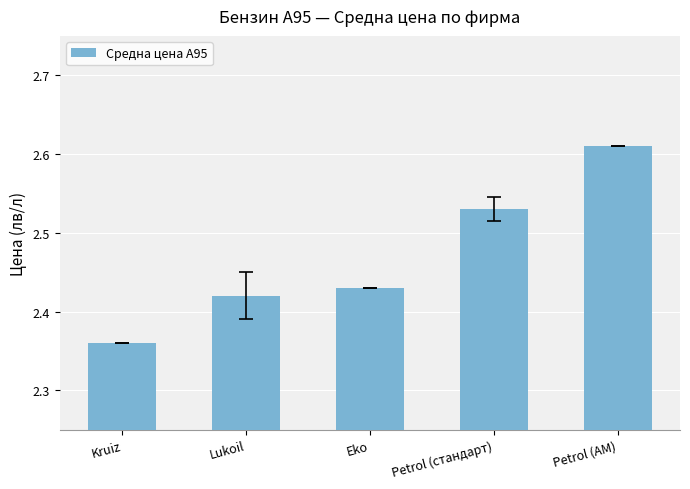

Count the number of data series in this chart.

1